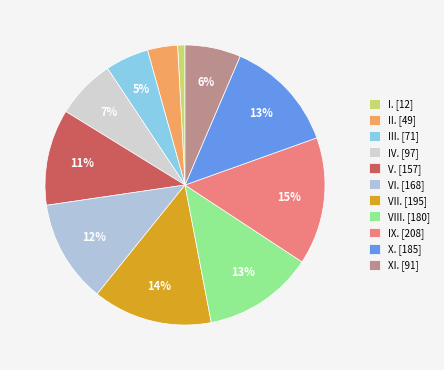

The VII. slice represents 14% of the pie. True or false?

True